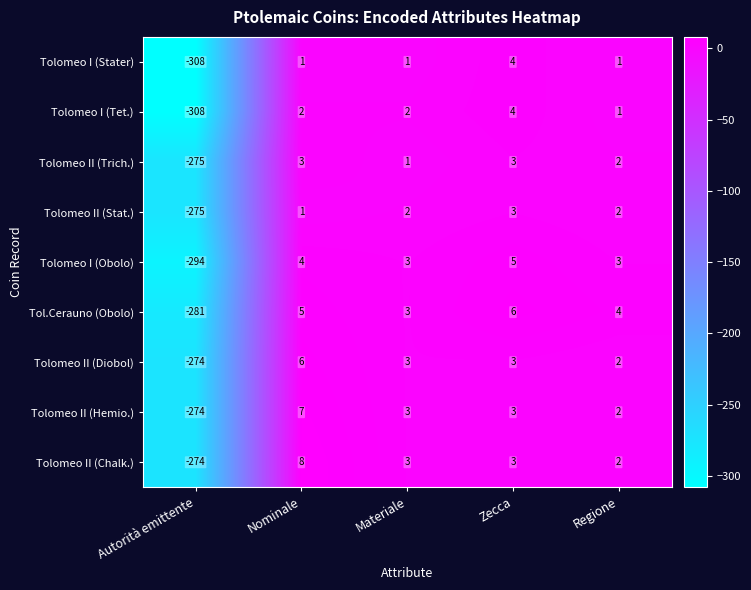

Which category has the lowest value in the Tolomeo II (Chalk.) series?

Autorità emittente